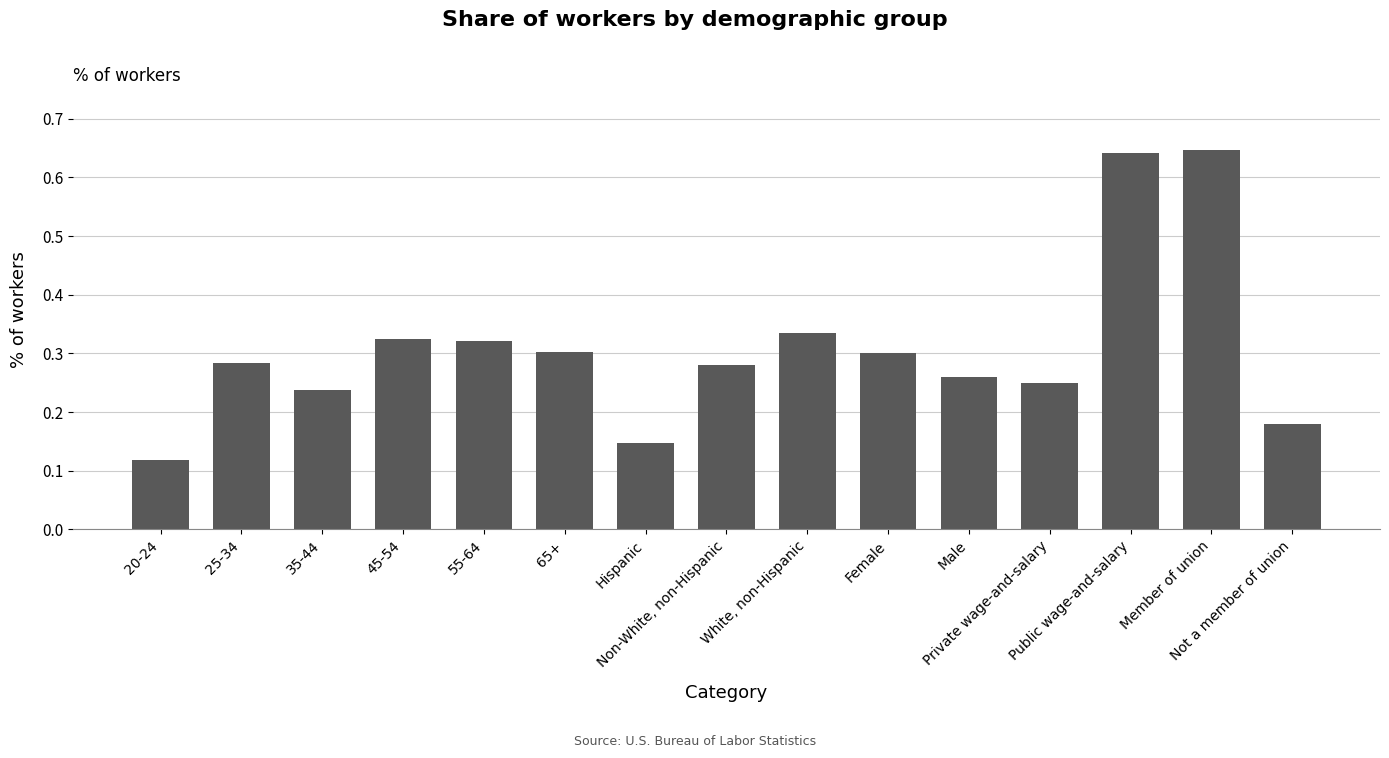

List the labels in order of value, largest first.

Member of union, Public wage-and-salary, White, non-Hispanic, 45-54, 55-64, 65+, Female, 25-34, Non-White, non-Hispanic, Male, Private wage-and-salary, 35-44, Not a member of union, Hispanic, 20-24